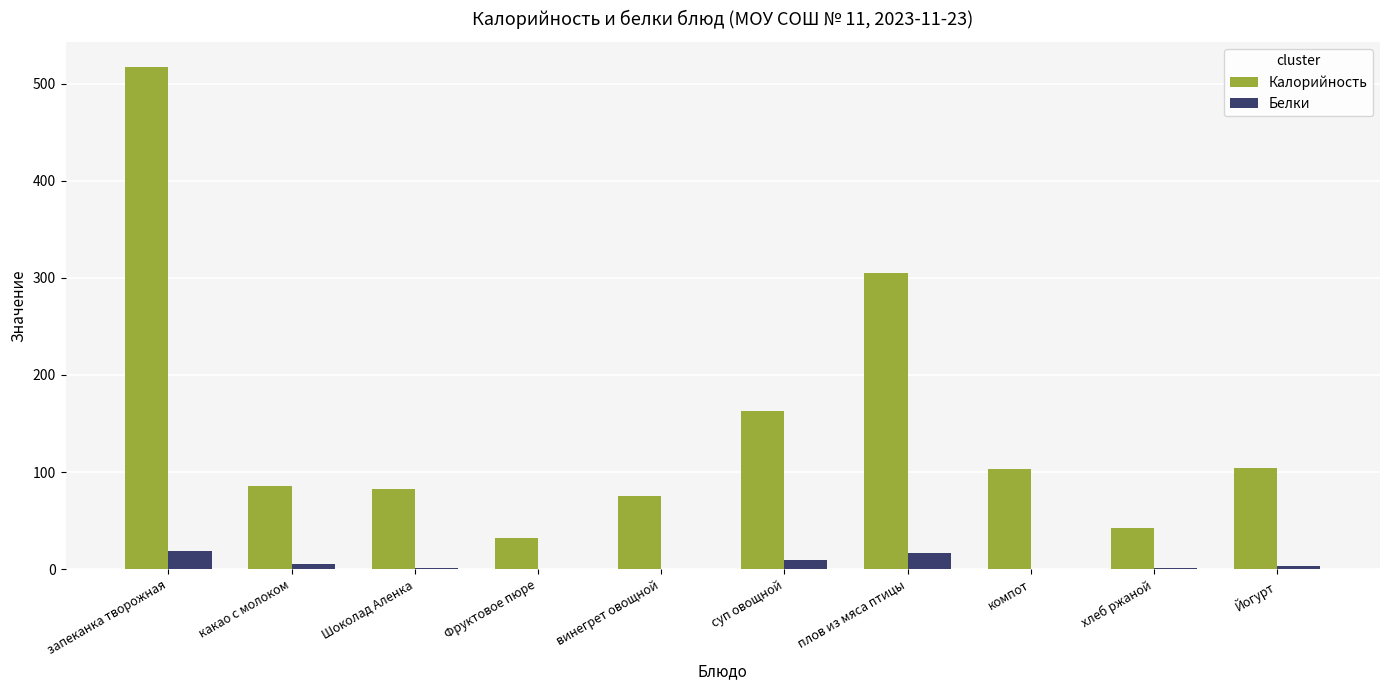

What are all the series names shown in the legend?

Калорийность, Белки